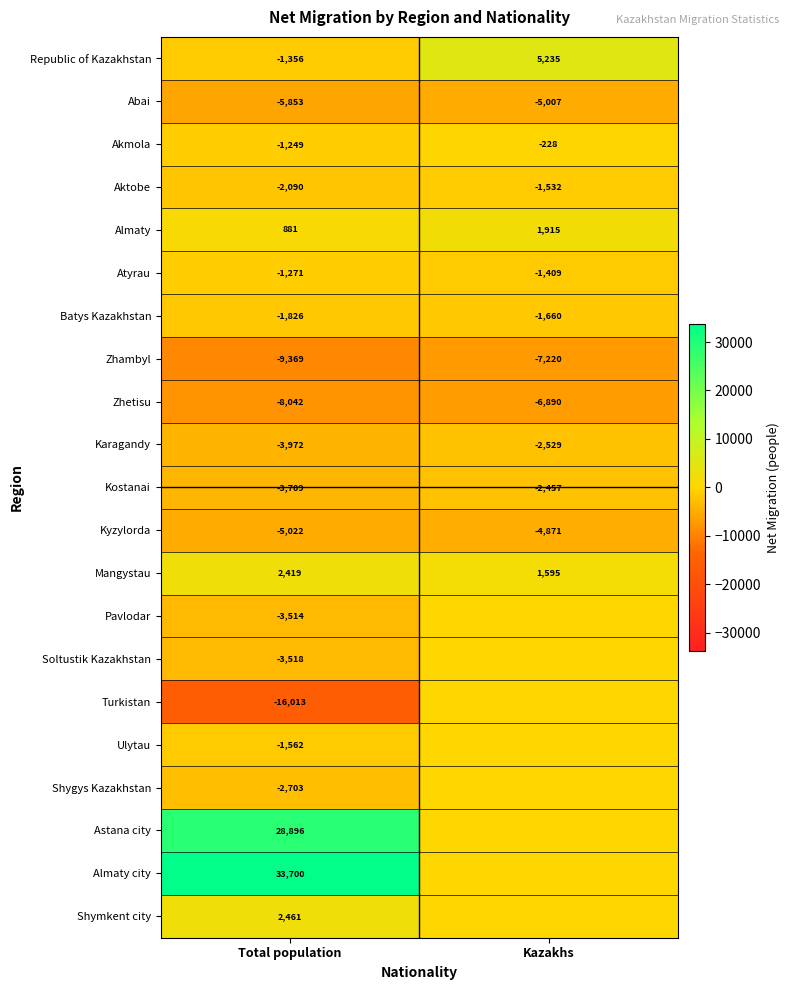

What is the lowest value of the Abai series?

-5853